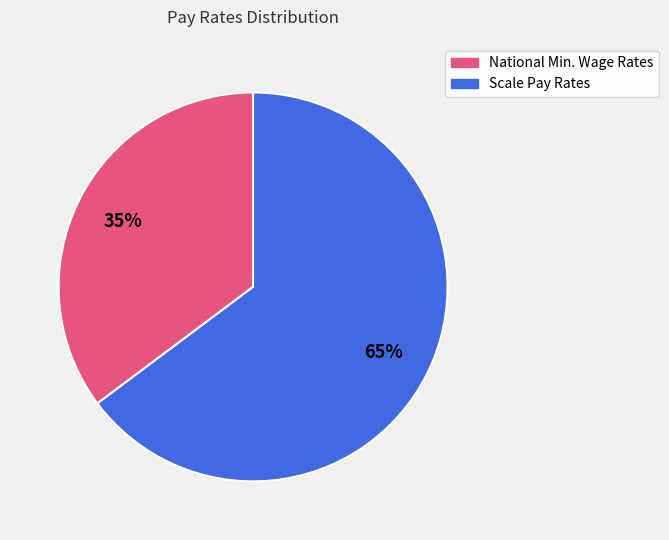

To the nearest percent, what is the average slice percentage?

50%